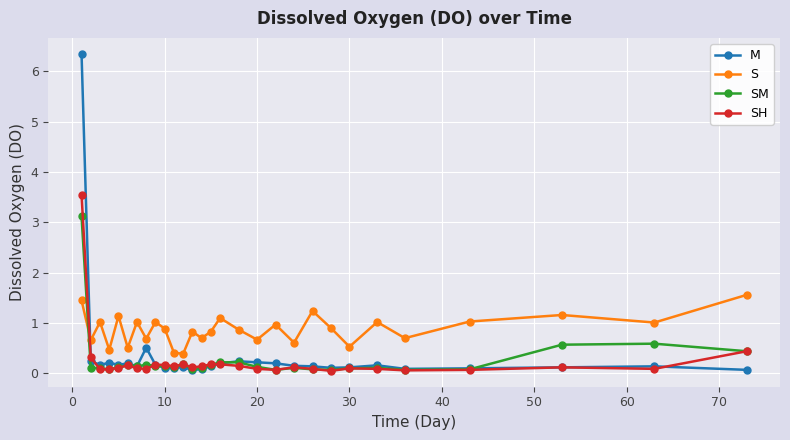

What is the average value of the SH series?

0.3